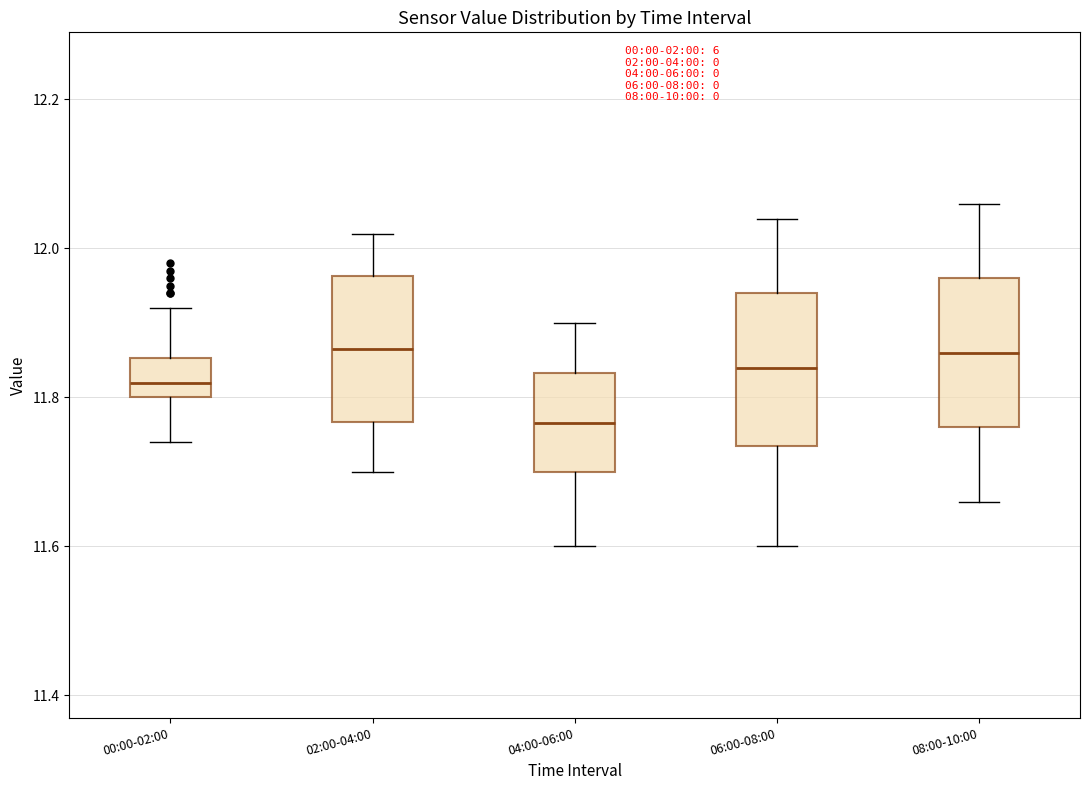

Where does the upper whisker of the box for 08:00-10:00 end on the y-axis? The values are not printed on the chart, so give them approximately, as read against the axis.

12.06